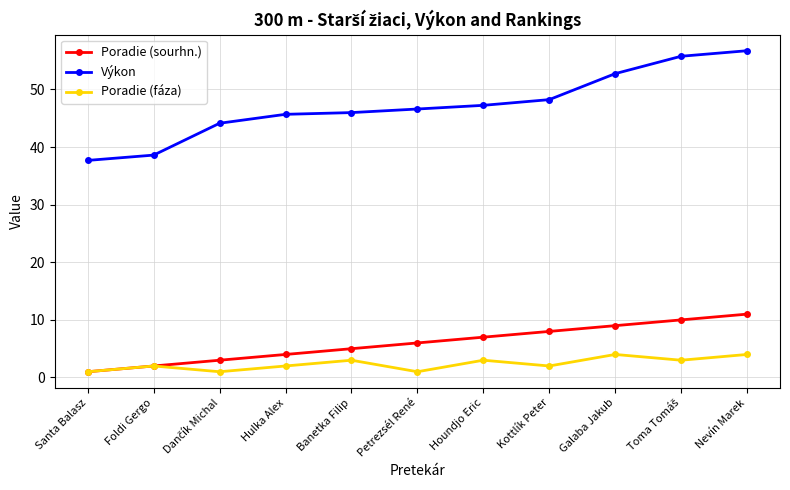

What is the spread (max minus min) of values at Foldi Gergo?

36.6